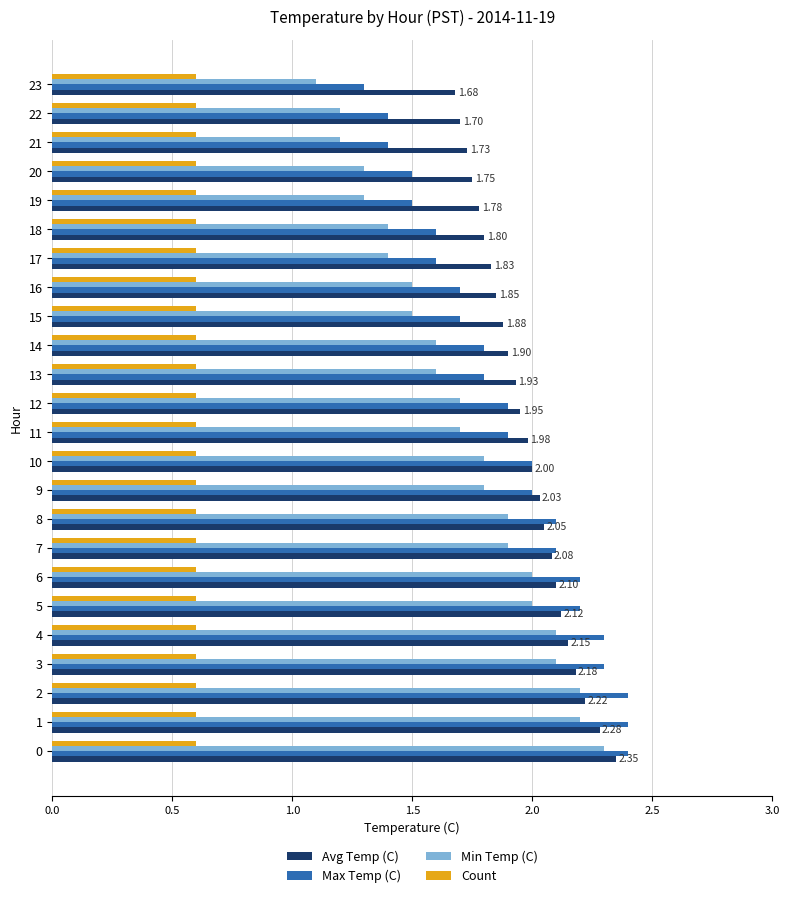

What is the sum of all Count values?

14.4